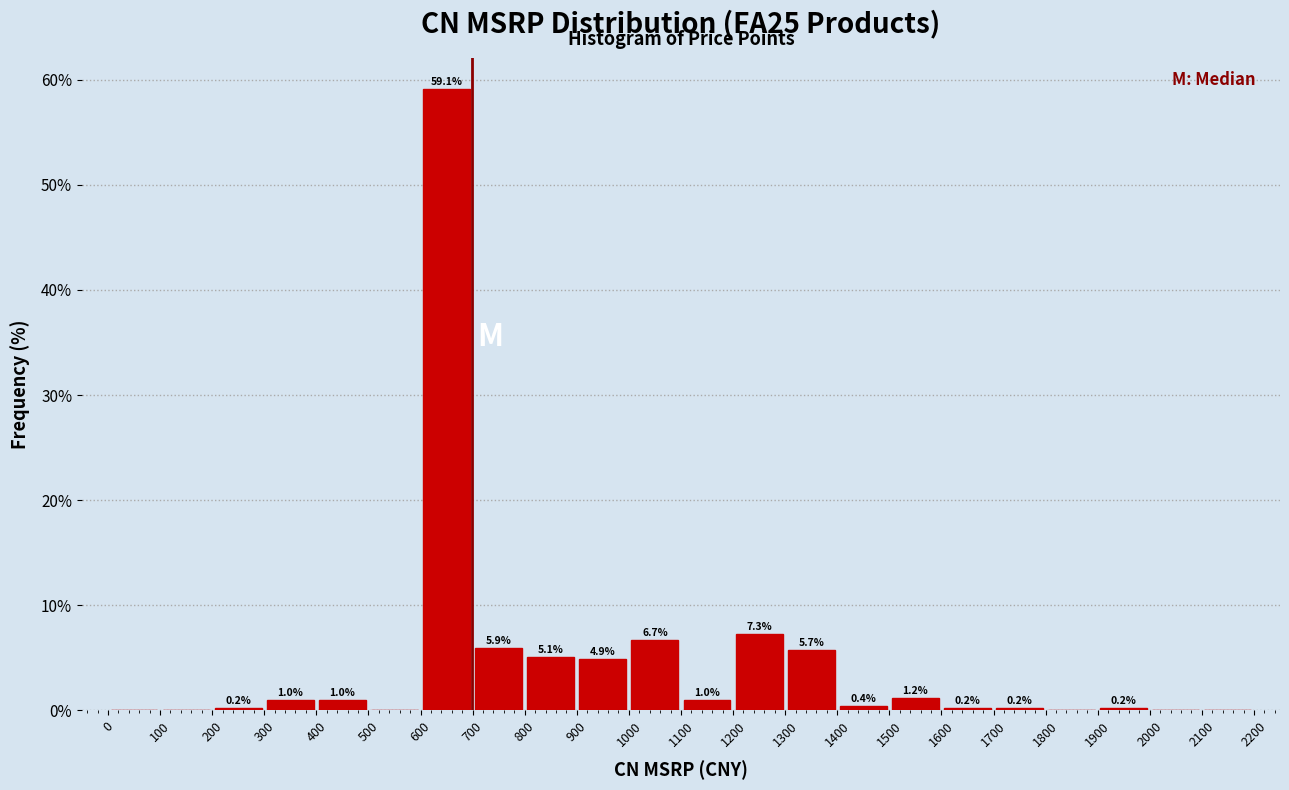

Over which range of the x-axis is the bar tallest?

600 to 700